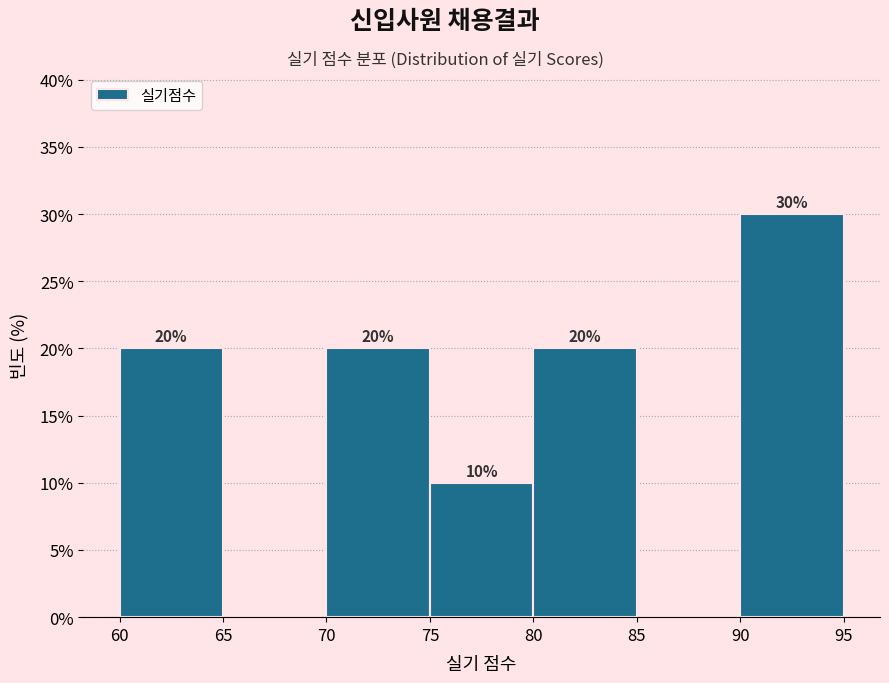

Which range on the x-axis has the tallest bar?

90 to 95